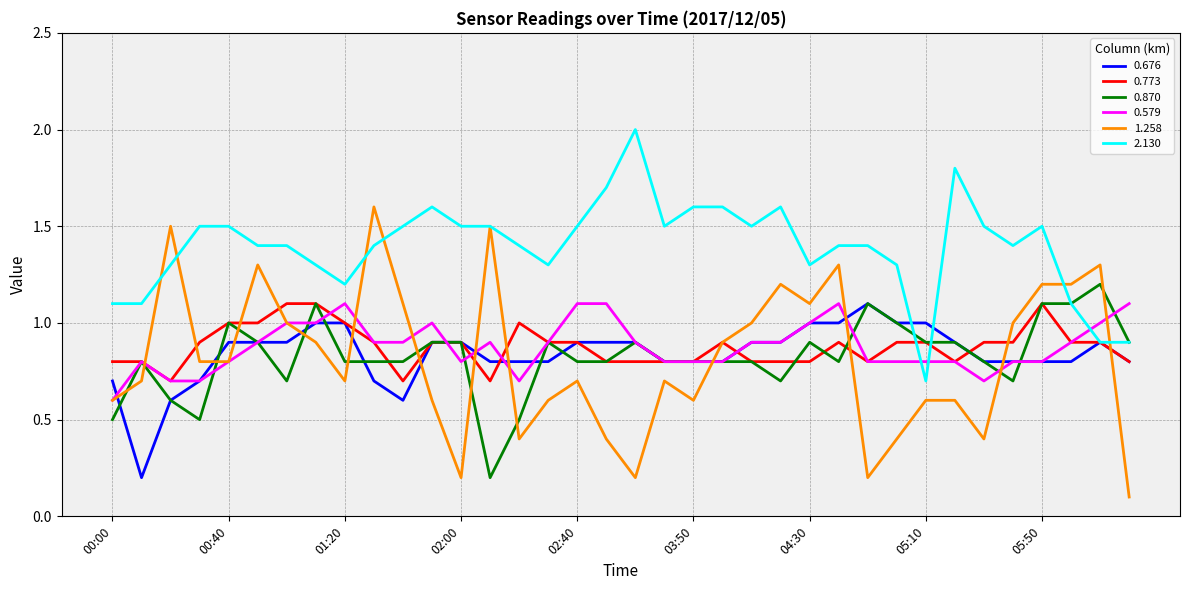

Which series has the widest spread of values?

1.258